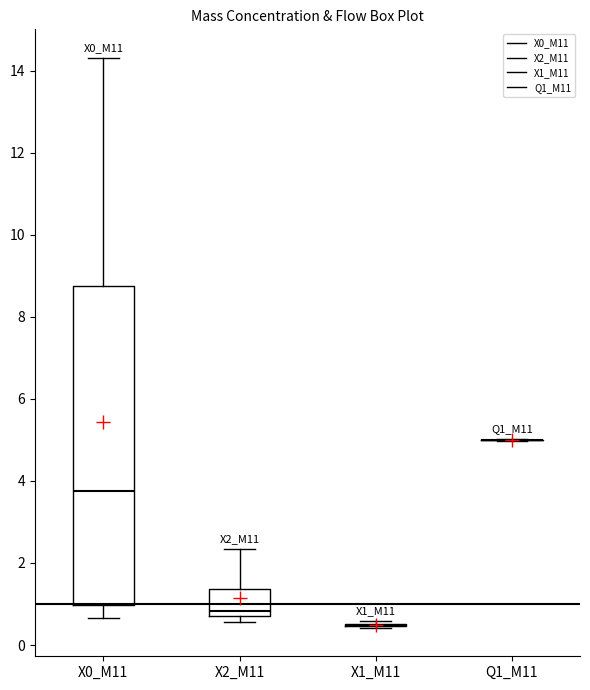

Reading left to right, read every box against the y-axis: the position of its median line, the range the box covers, and the ends of its whiskers. The values are not printed on the chart, so give them approximately, as read against the axis.

X0_M11: median 3.8, box 1.0 to 8.8, whiskers 0.6 to 14.4
X2_M11: median 0.8, box 0.6 to 1.4, whiskers 0.6 (just below the box's lower edge) to 2.4
X1_M11: box collapsed to a line at 0.4, whiskers 0.4 to 0.6
Q1_M11: box collapsed to a line at 5.0, whiskers 5.0 to 5.0